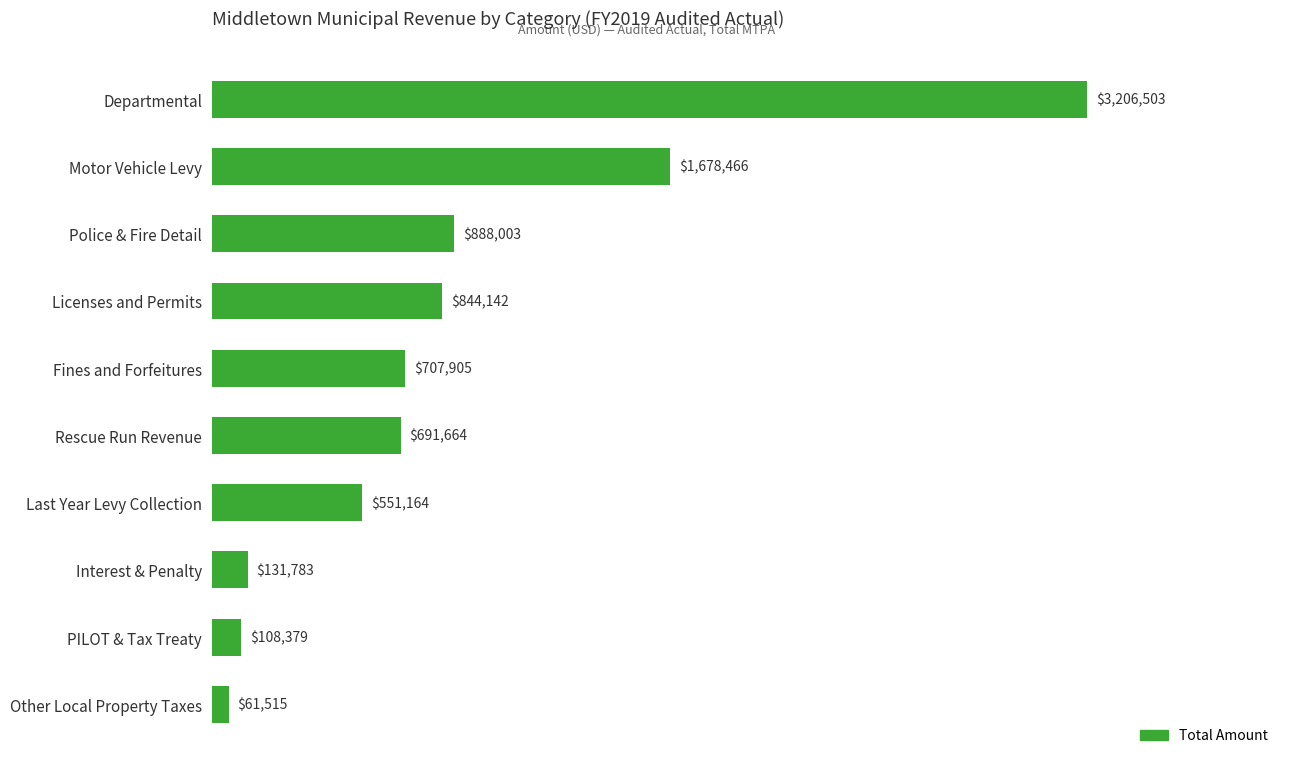

True or false: the data shows 1339643 at Departmental.

False